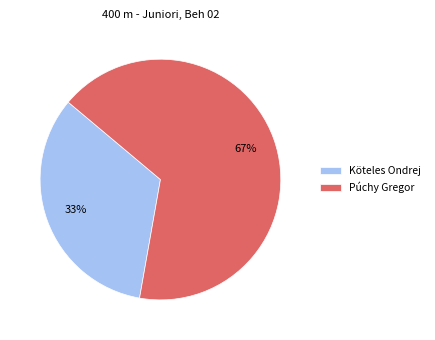

Is it true that Púchy Gregor is 54% of the pie?

False